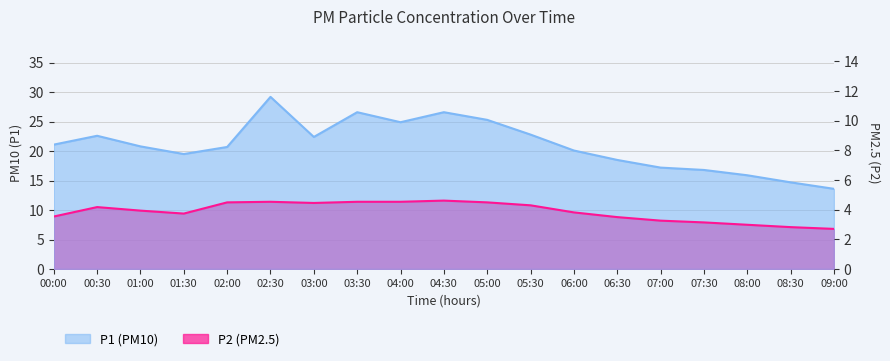

What is the label of the 18th point from the right?

00:30